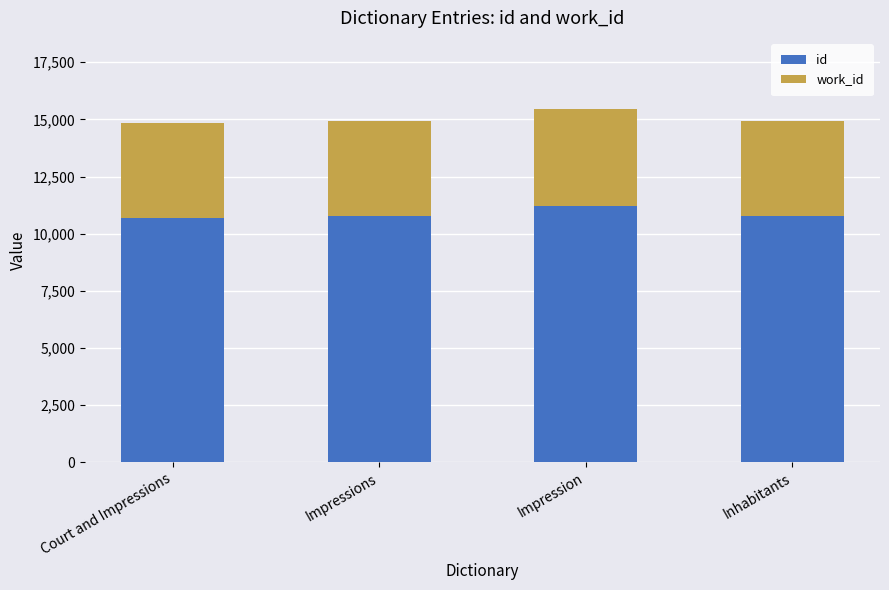

What is the total value across all series at Inhabitants?

14951